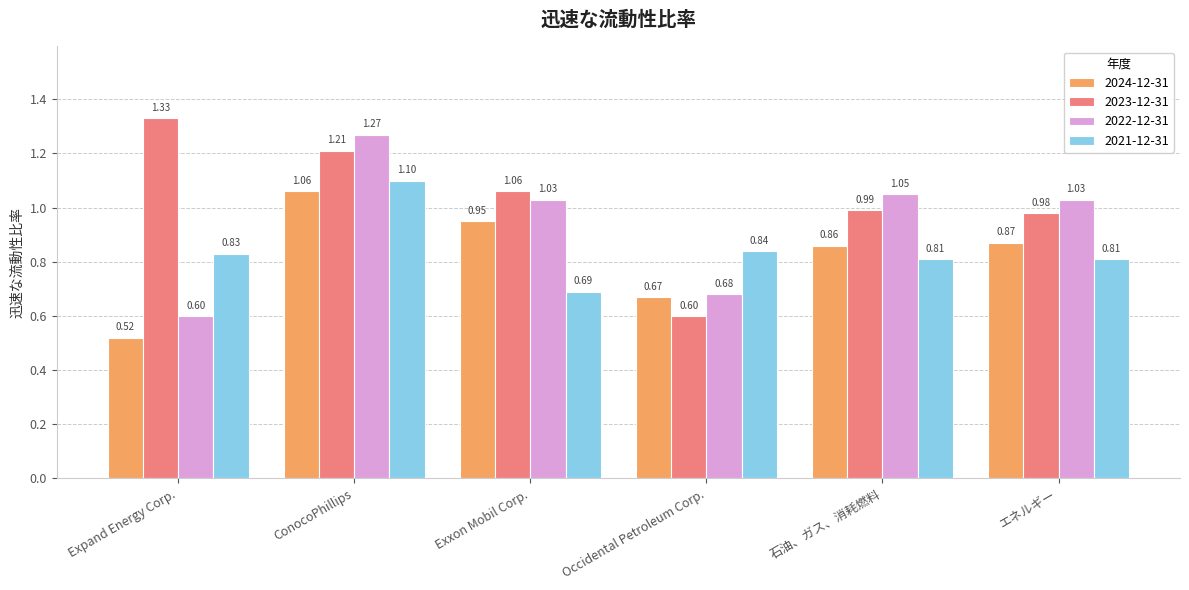

Which series has the widest spread of values?

2023-12-31